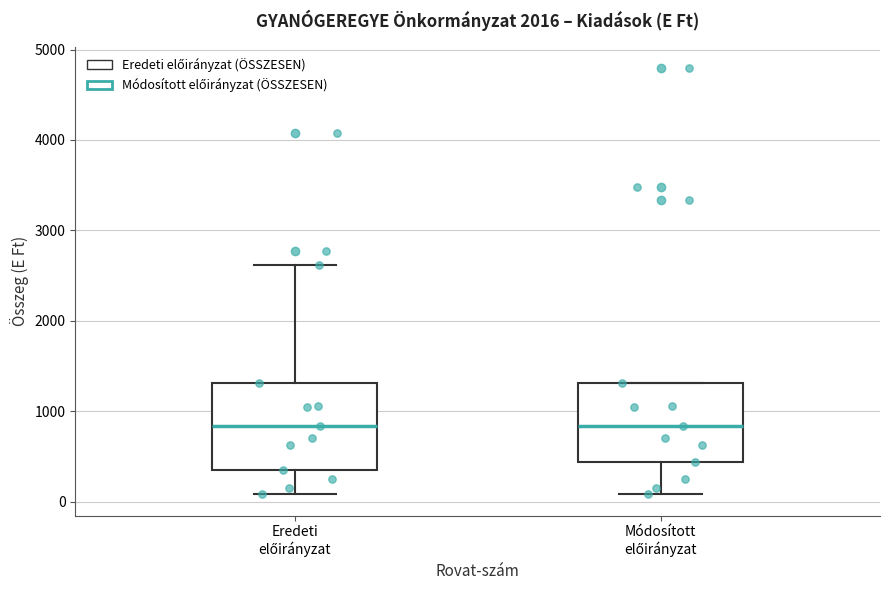

Reading left to right, transcribe this box plot: for each box, give where its median line is, the range the box spans, and where its two whiskers end, as read against the y-axis. The values are not printed on the chart, so give them approximately, as read against the axis.

Eredeti előirányzat: median 800, box 300 to 1300, whiskers 100 to 2600
Módosított előirányzat: median 800, box 400 to 1300, whiskers 100 to 1300